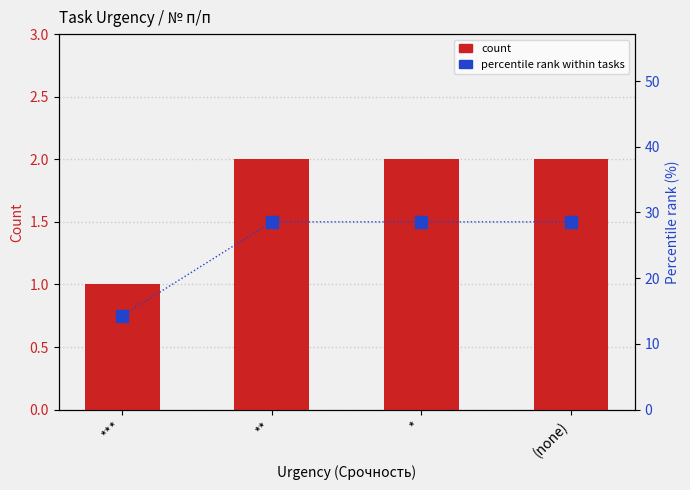

At which label does percentile rank within tasks reach its peak?

**